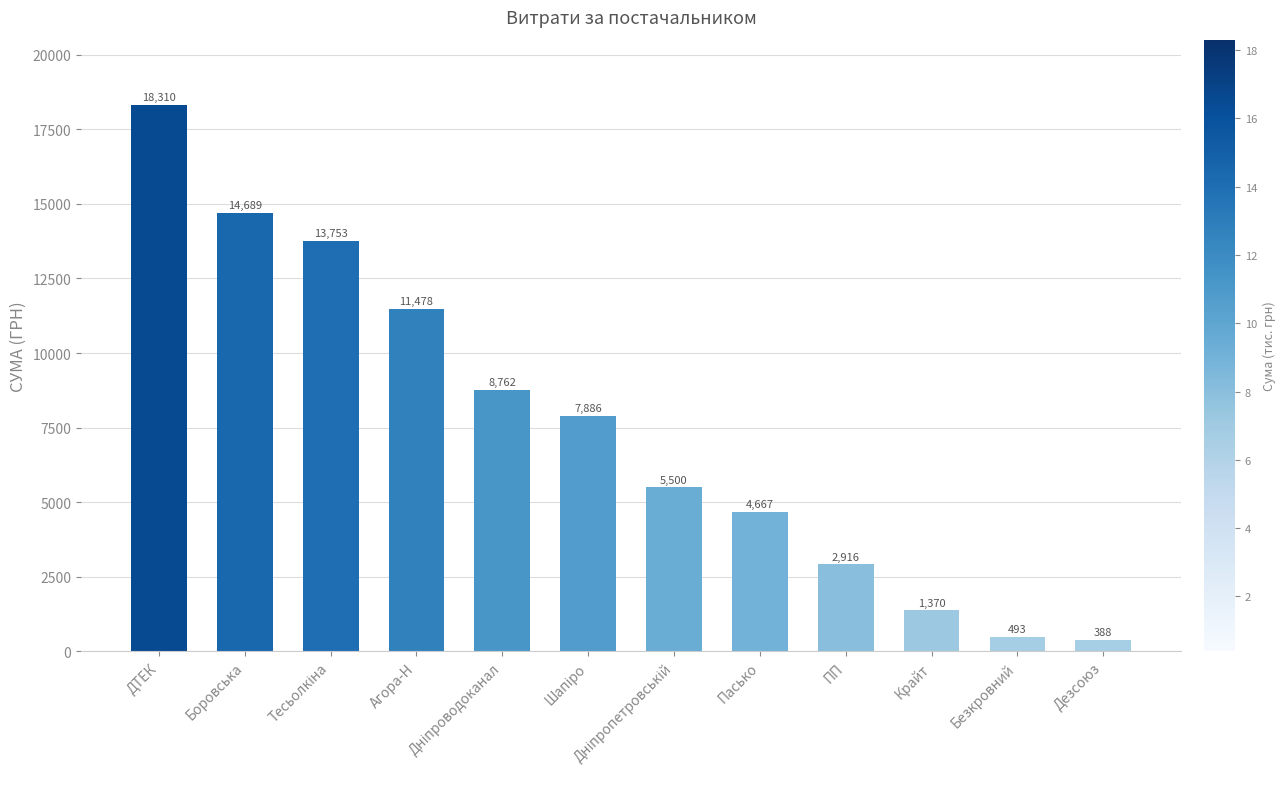

How many data points are less than 7886?

6